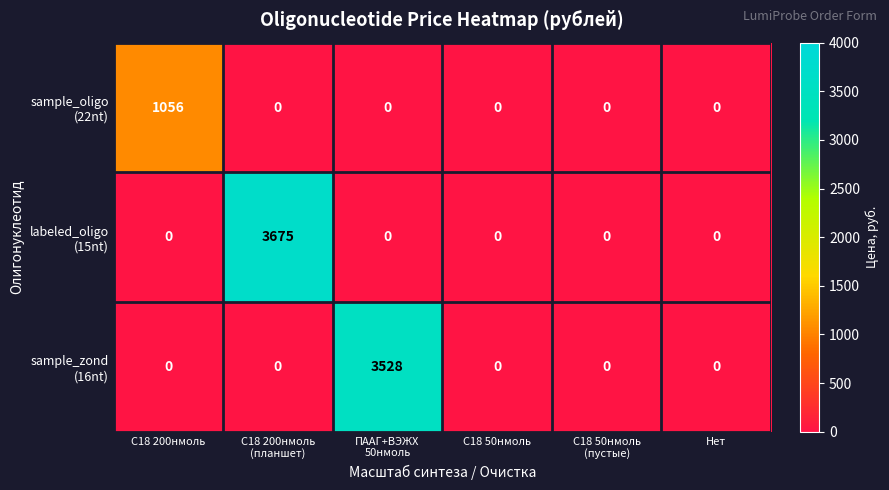

What is the greatest value displayed?

3675